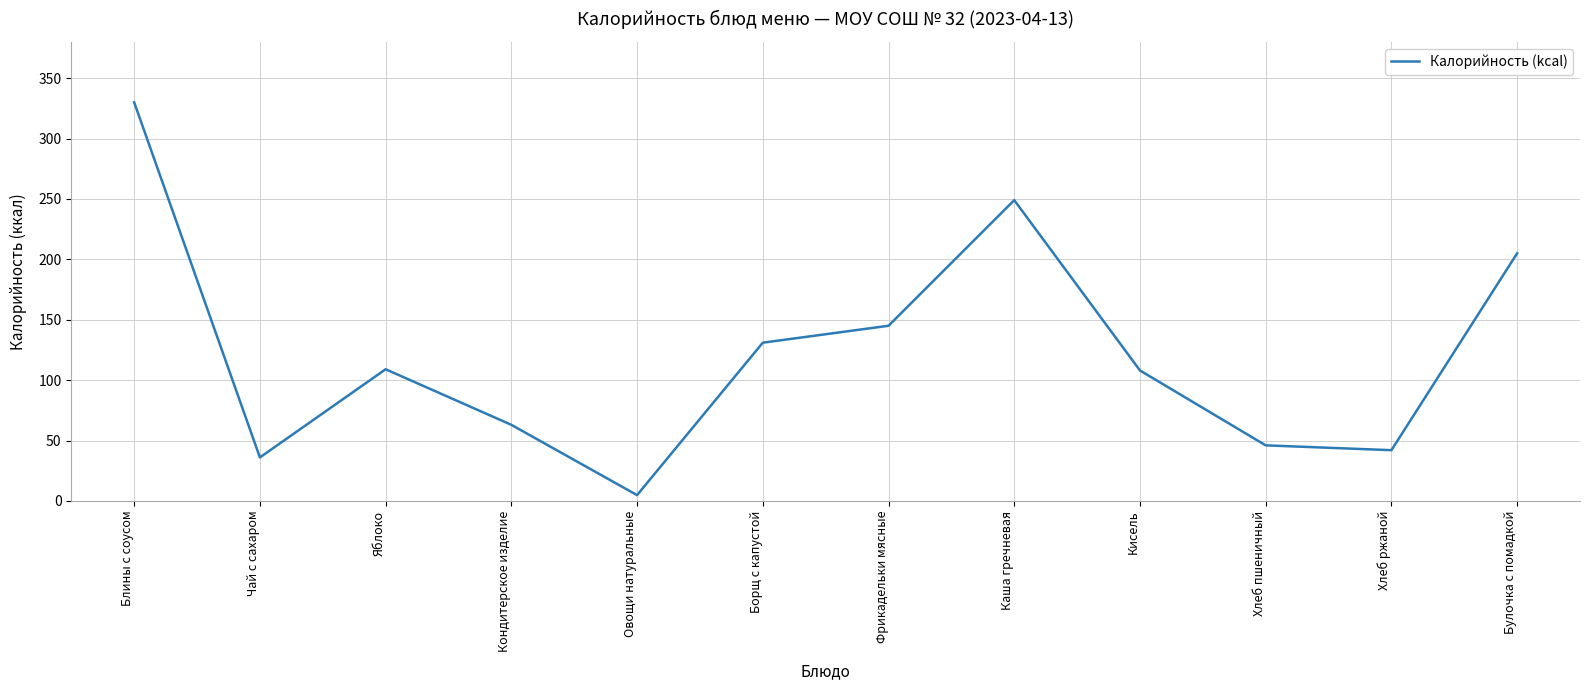

At which category does the chart reach its peak across all series?

Блины с соусом